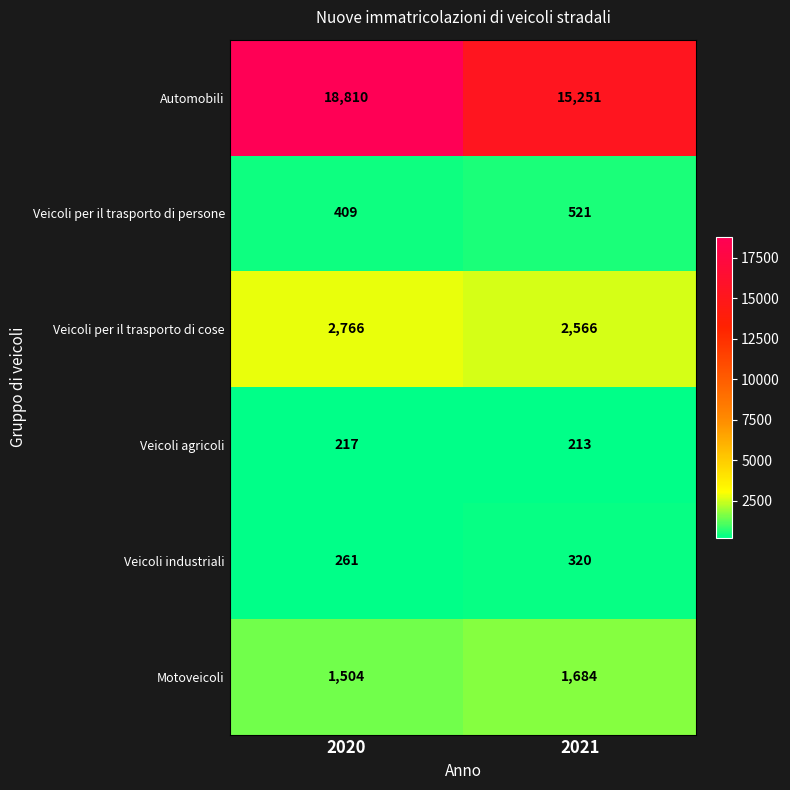

Which series has the largest total across all categories?

Automobili